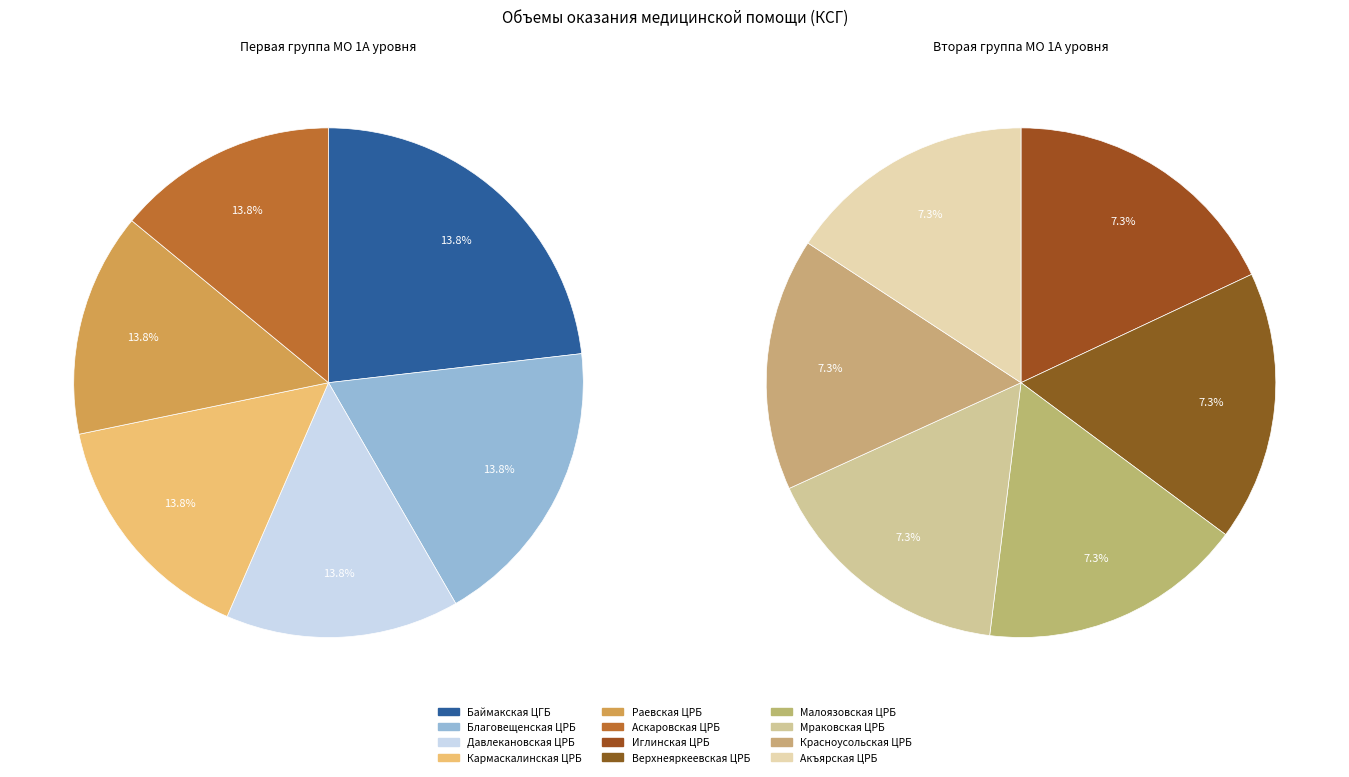

Does any single category account for the majority?

No